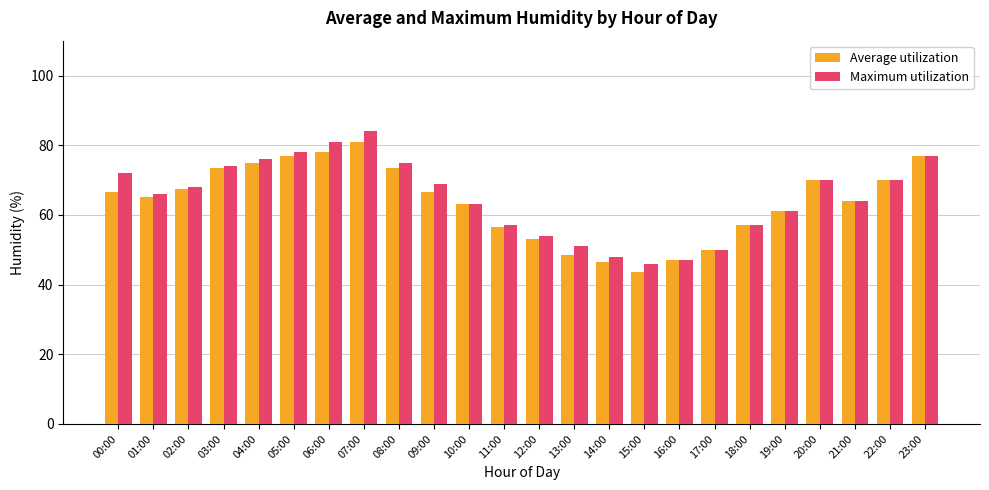

What are all the series names shown in the legend?

Average utilization, Maximum utilization